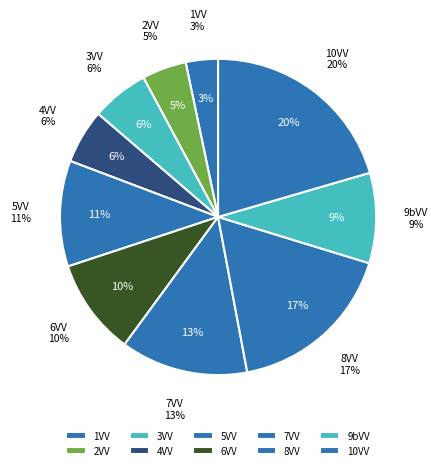

Is 7VV the majority of the pie?

No